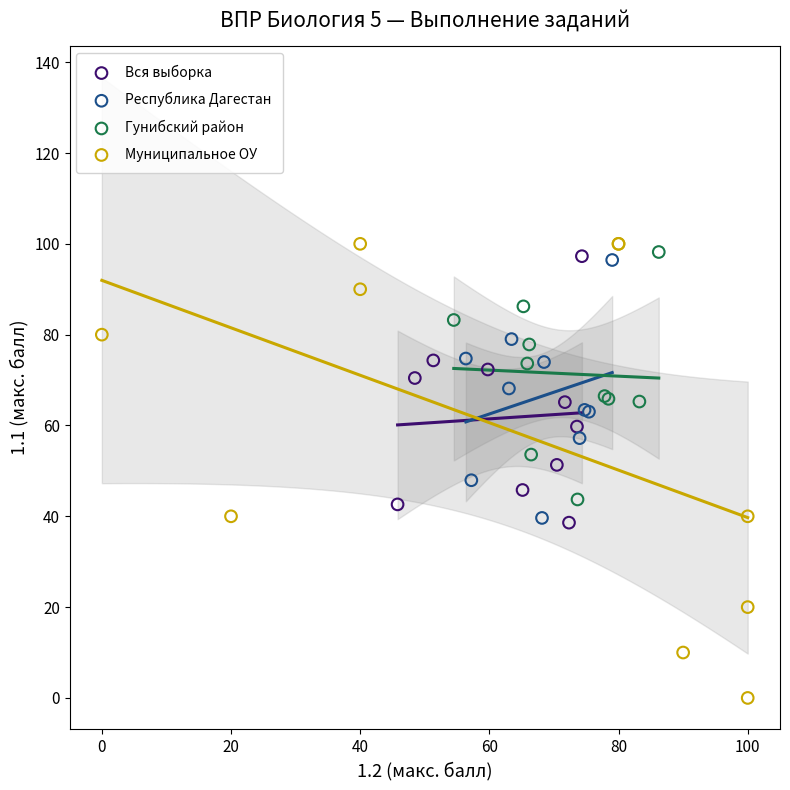

Which series reaches the maximum Y coordinate?

Муниципальное ОУ